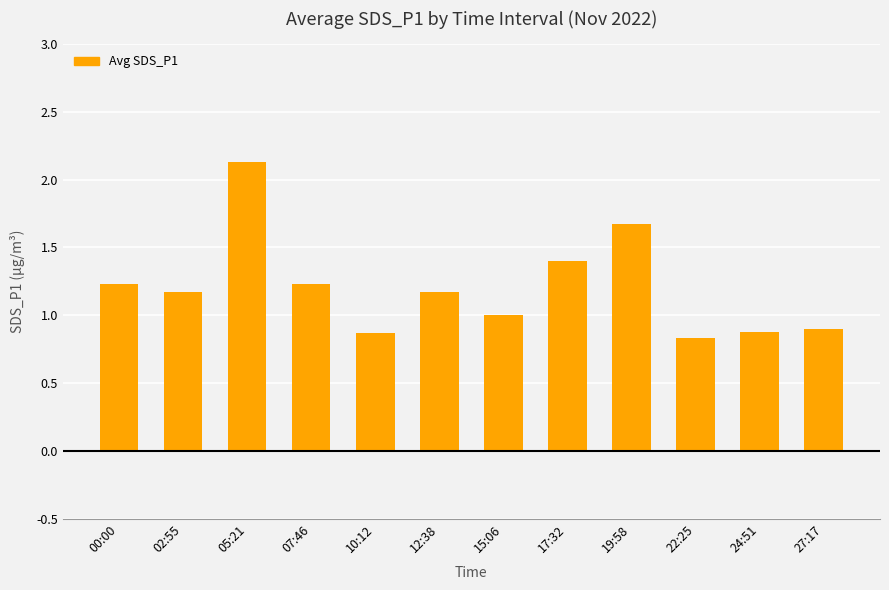

Read the value at 22:25.

0.8